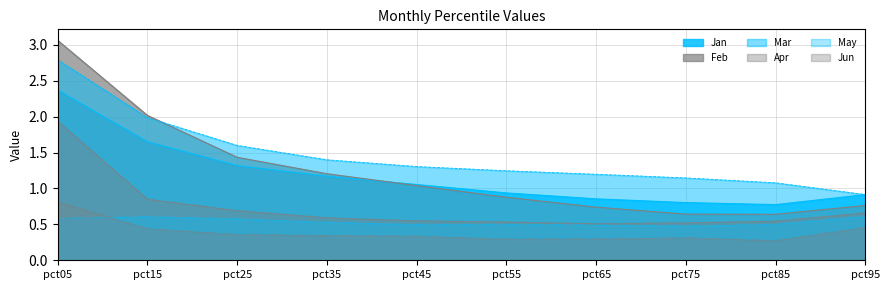

What is the value of the Feb point at the 6th from the left?

0.9